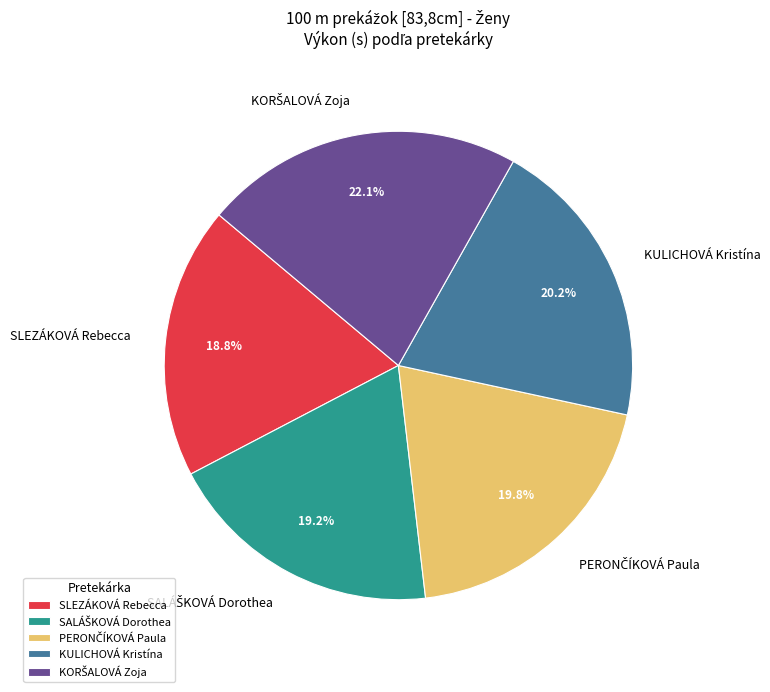

What is the total percentage of KULICHOVÁ Kristína and SLEZÁKOVÁ Rebecca?

39.0%